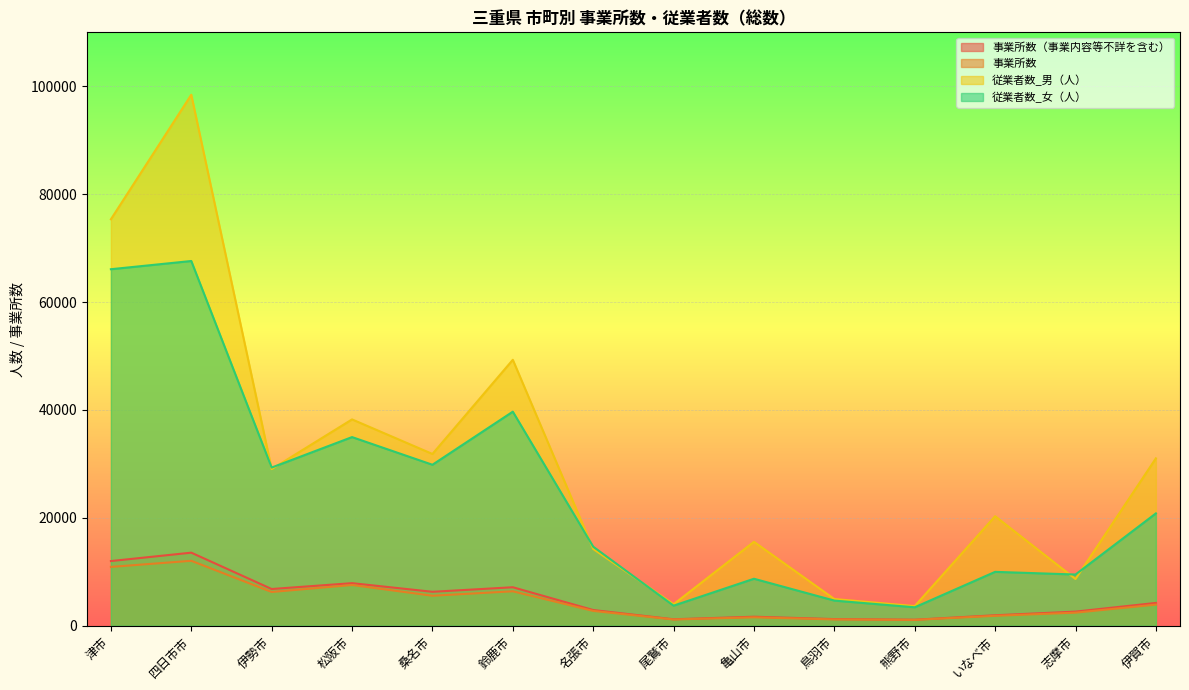

List the labels in order of 事業所数（事業内容等不詳を含む） value, largest first.

四日市市, 津市, 松阪市, 鈴鹿市, 伊勢市, 桑名市, 伊賀市, 名張市, 志摩市, いなべ市, 亀山市, 鳥羽市, 尾鷲市, 熊野市